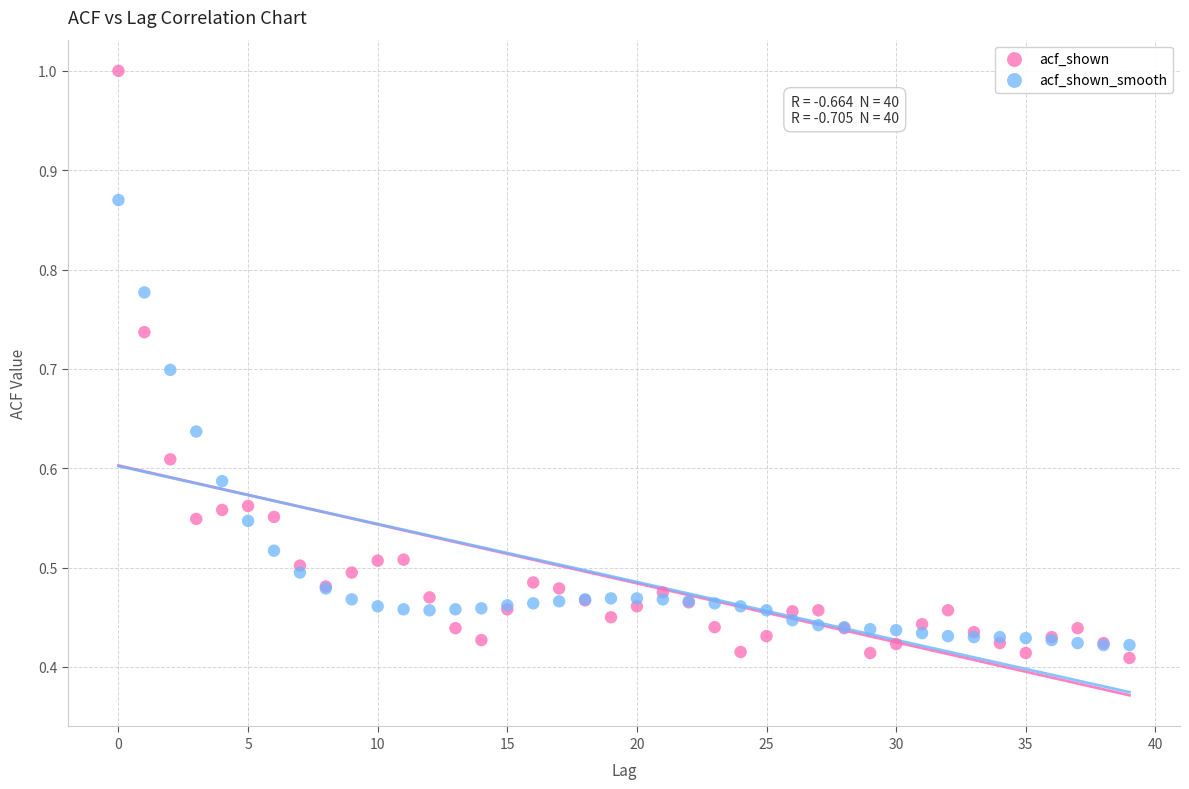

What are all the series names shown in the legend?

acf_shown, acf_shown_smooth